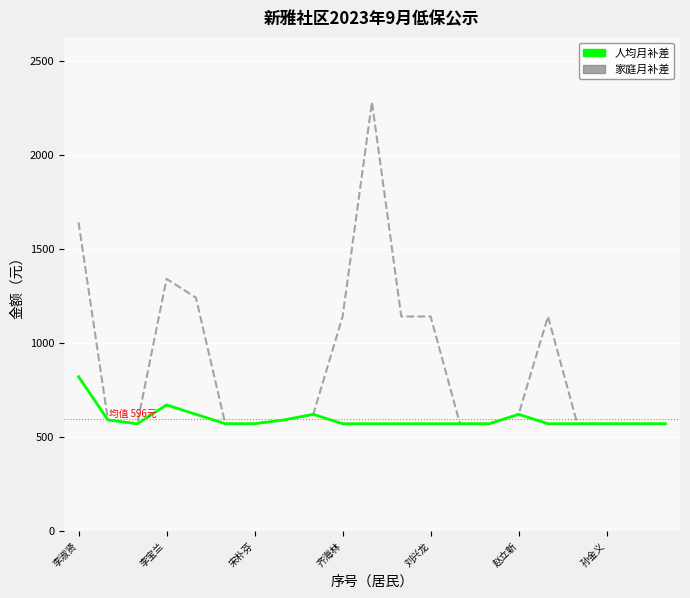

What is the maximum value for 家庭月补差?

2280